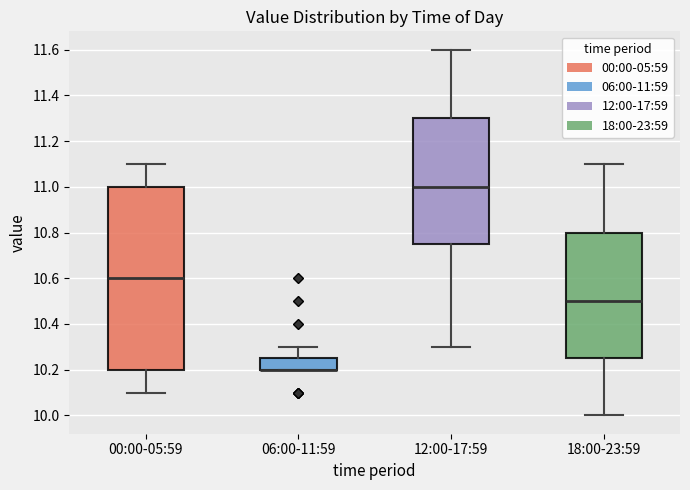

Reading left to right, transcribe this box plot: for each box, give where its median line is, the range the box spans, and where its two whiskers end, as read against the y-axis. The values are not printed on the chart, so give them approximately, as read against the axis.

00:00-05:59: median 10.60, box 10.20 to 11.00, whiskers 10.10 to 11.10
06:00-11:59: median 10.20 (drawn on the box's lower edge), box 10.20 to 10.26, whiskers 10.20 to 10.30
12:00-17:59: median 11.00, box 10.76 to 11.30, whiskers 10.30 to 11.60
18:00-23:59: median 10.50, box 10.26 to 10.80, whiskers 10.00 to 11.10